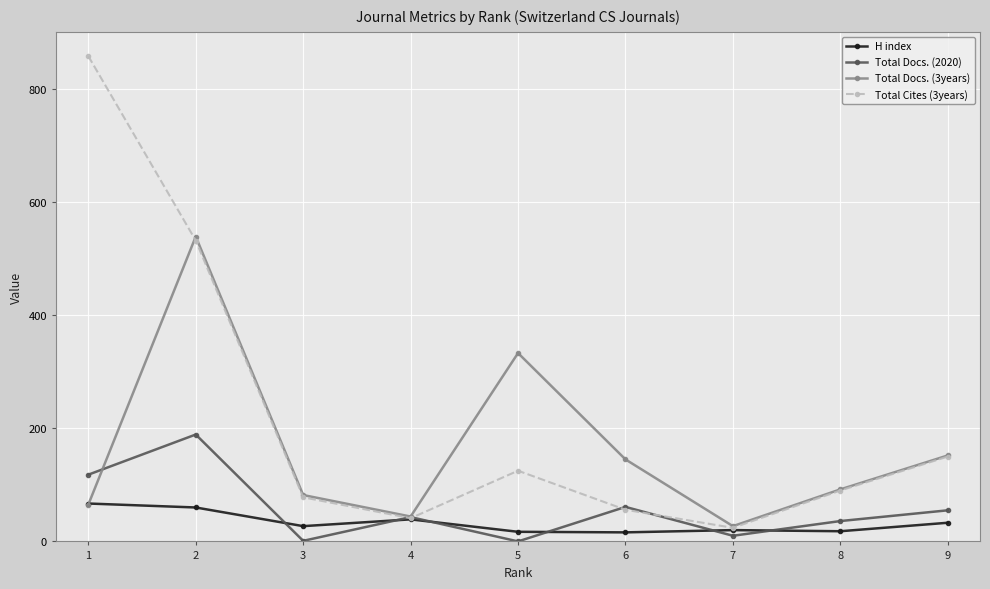

The value of Total Cites (3years) at 5 is 29. True or false?

False